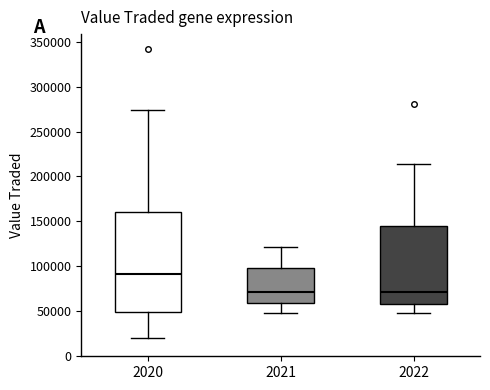

Where is the upper edge of the box at x = 2022 on the y-axis? The values are not printed on the chart, so give them approximately, as read against the axis.

145000